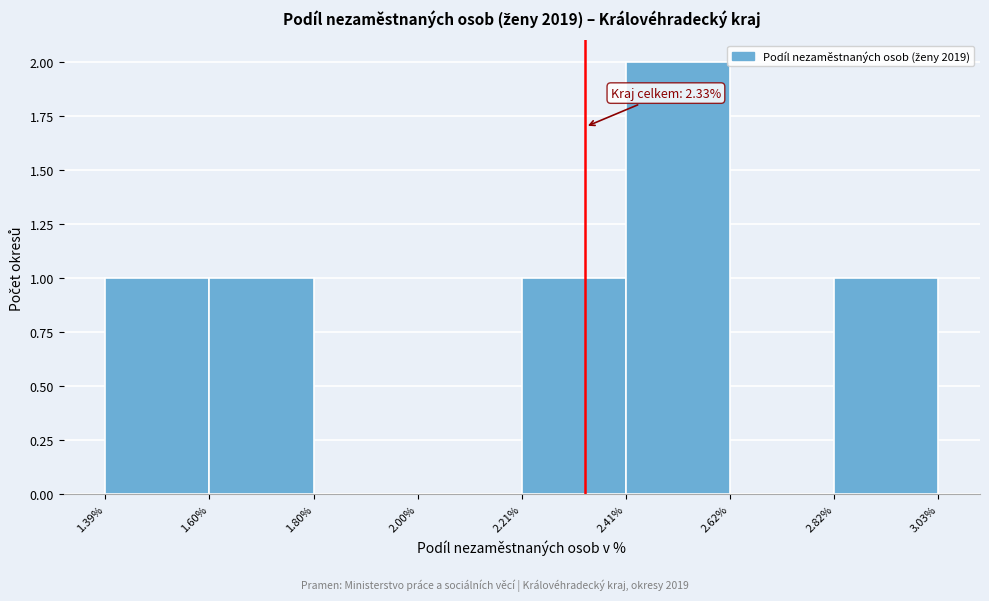

Which range on the x-axis has the tallest bar?

2.41% to 2.62%